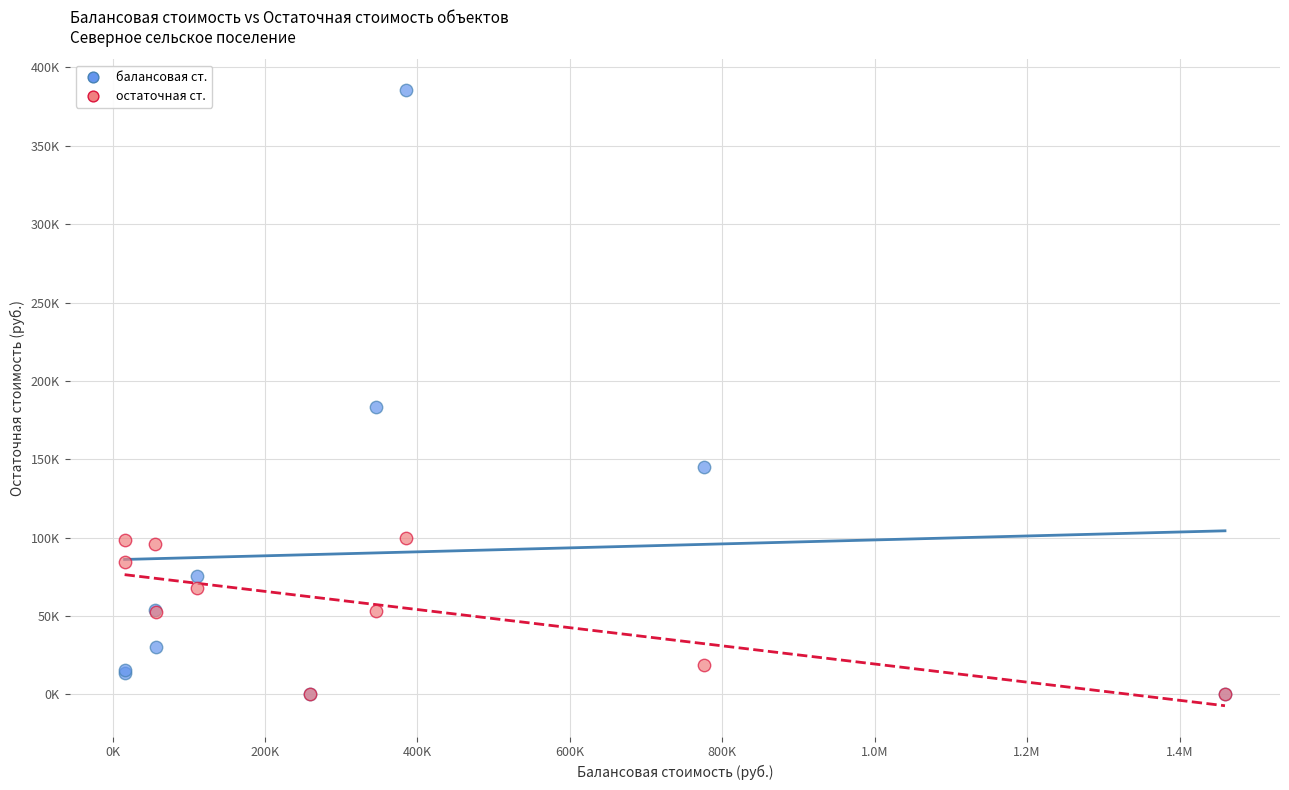

Which series has the widest spread of Y values?

балансовая ст.